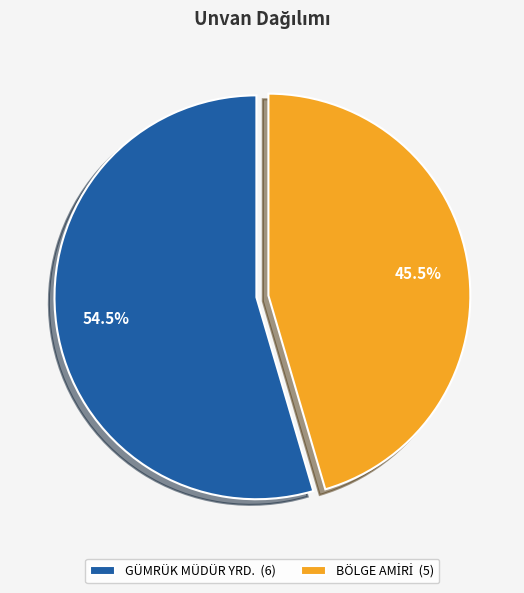

What portion of the pie excludes GÜMRÜK MÜDÜR YRD. (6)?

45.5%